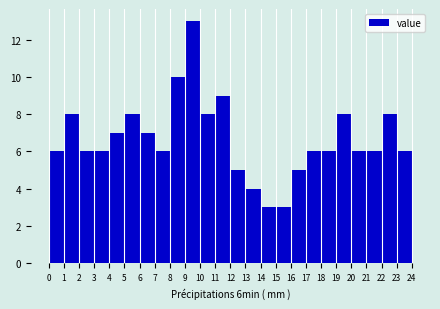

Which range on the x-axis has the tallest bar?

9 to 10